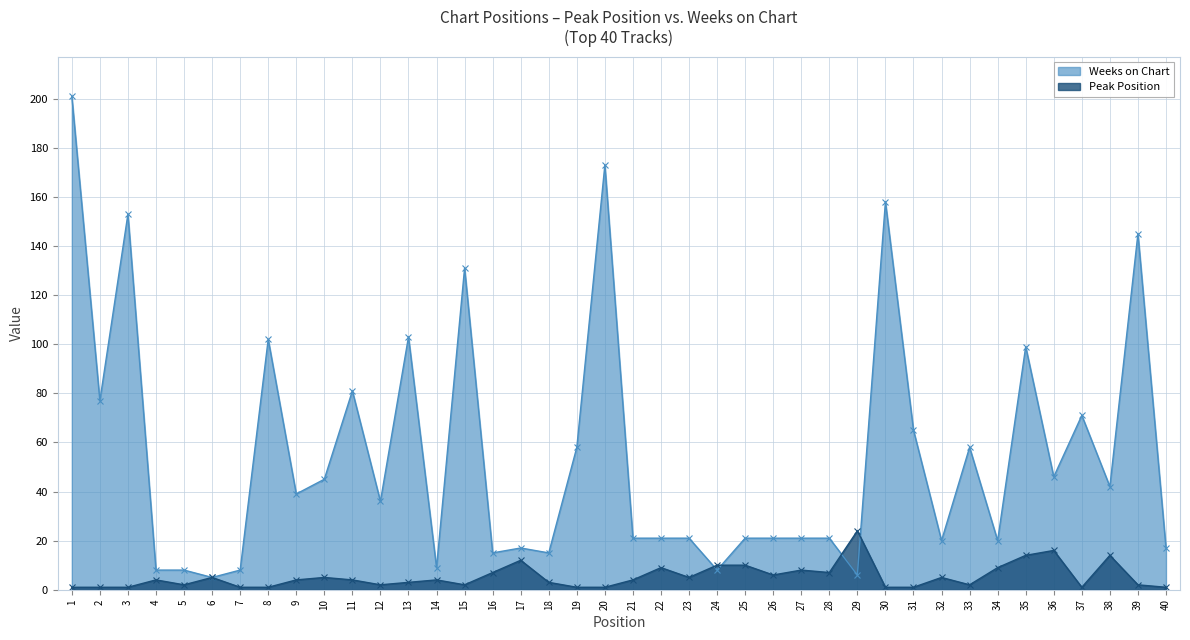

True or false: Weeks on Chart and Peak Position cross at least once.

True